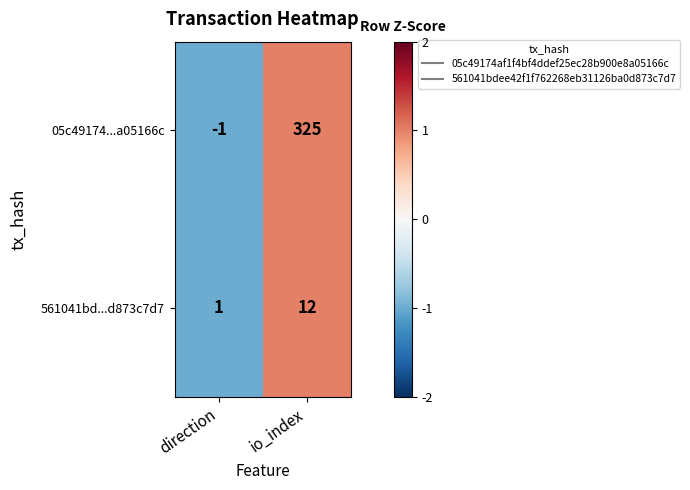

Which series changed the most between direction and io_index?

05c49174...a05166c